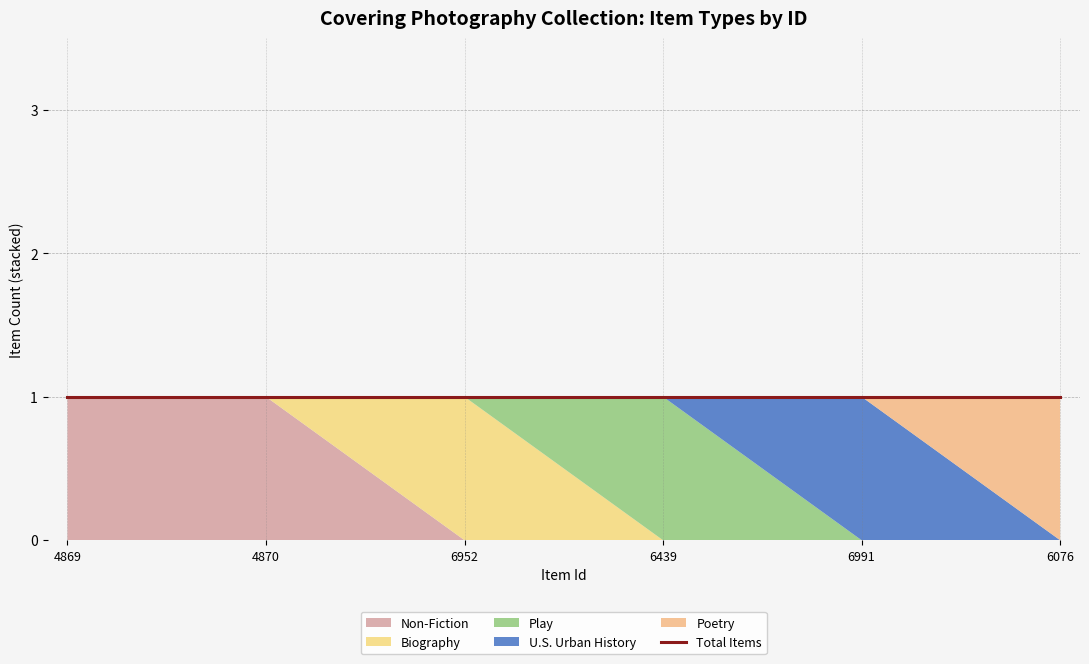

Rank the series by their maximum value, from lowest to highest.

Non-Fiction, Biography, Play, U.S. Urban History, Poetry